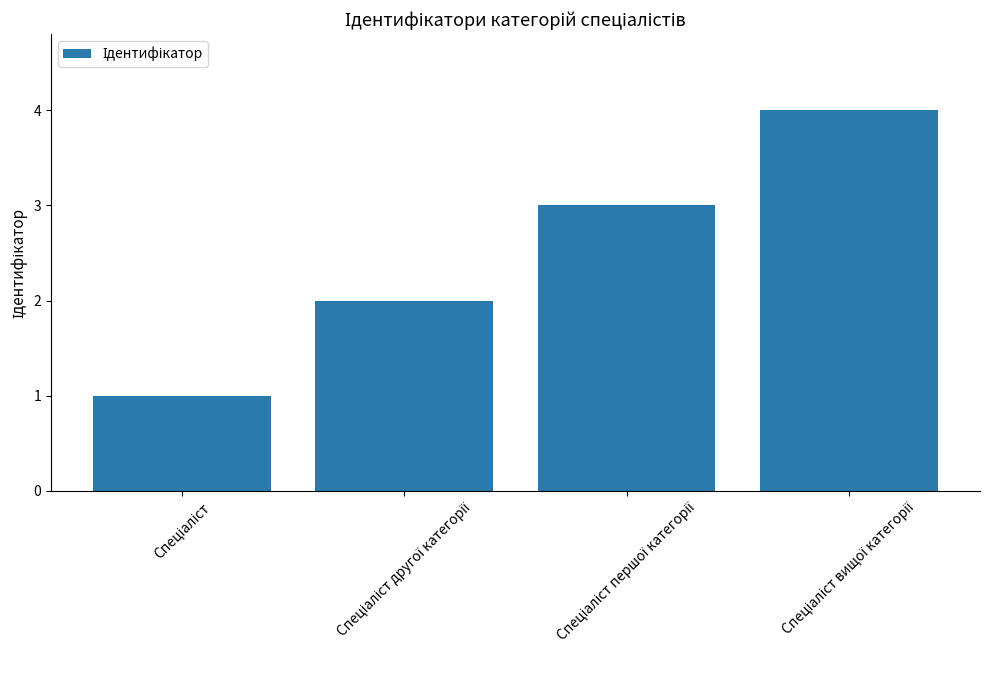

How many bars are there in total?

4